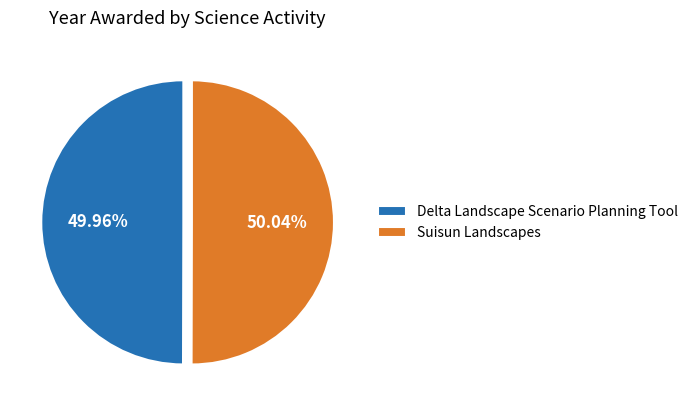

How many slices are in this pie chart?

2